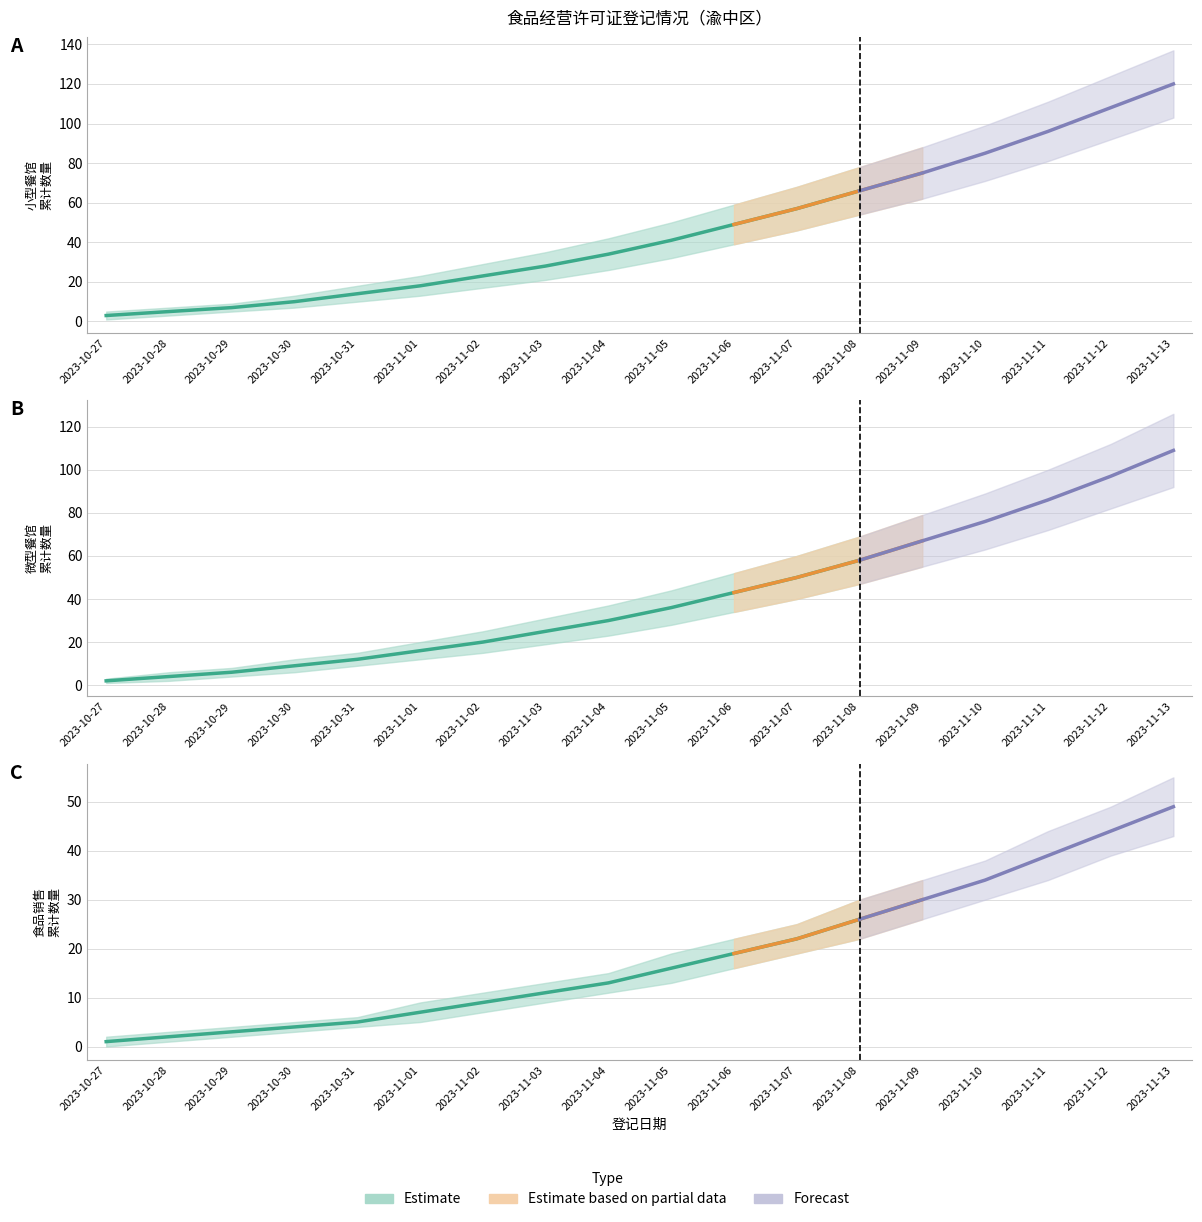

At 2023-11-06, list the series in order from largest to smallest.

小型餐馆经营者, 微型餐馆经营者, 食品销售经营者